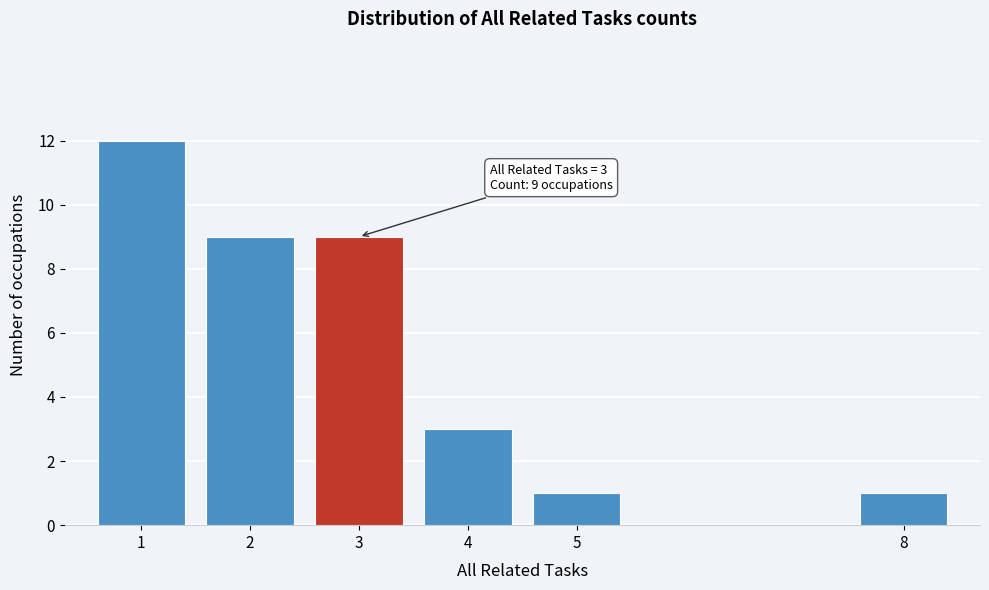

Reading right to left, list all the values displayed in this chart.

8=1	5=1	4=3	3=9	2=9	1=12